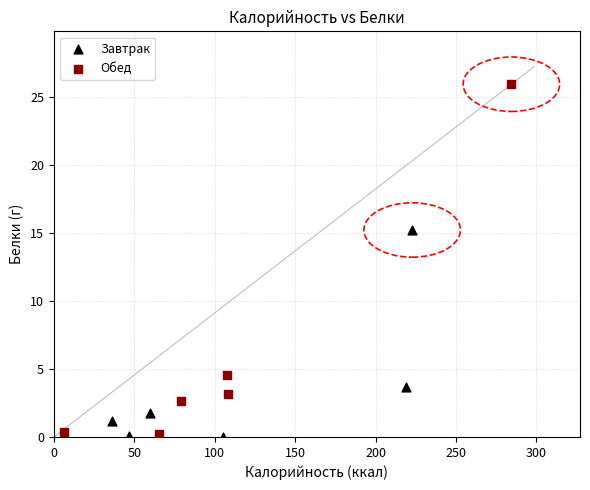

Which series has the largest Y range (max minus min)?

Обед